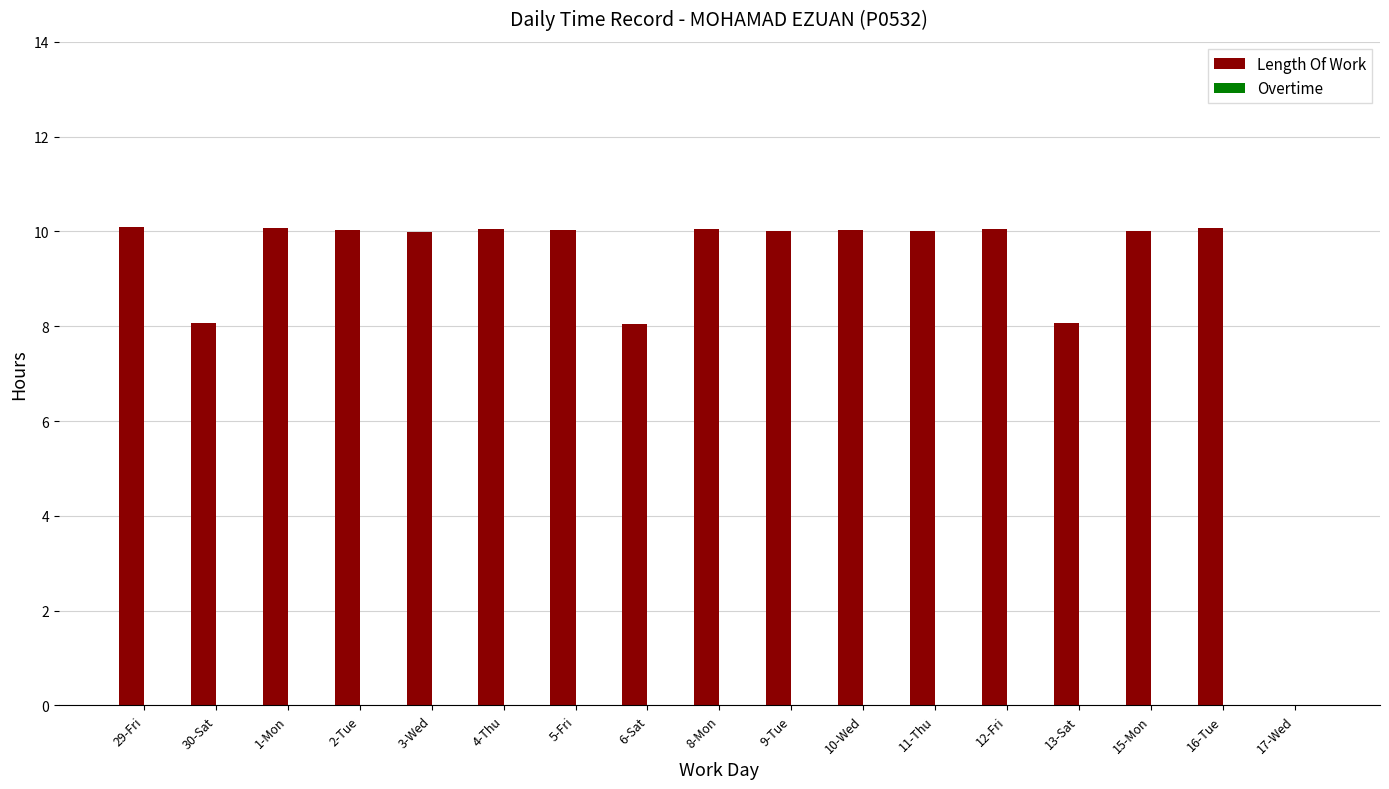

What is the sum of all values?

154.7